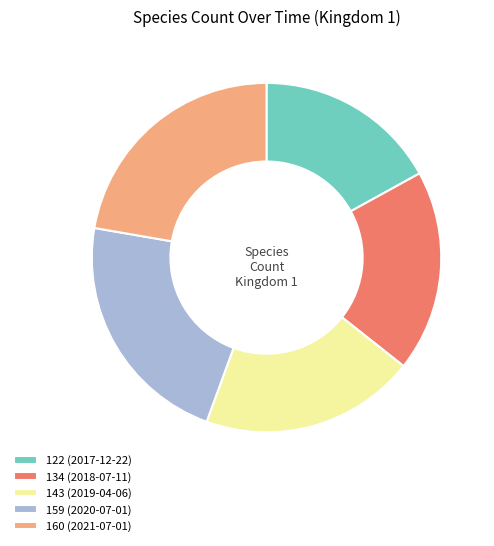

Do 159 (2020-07-01) and 160 (2021-07-01) together represent more than half of the pie?

No